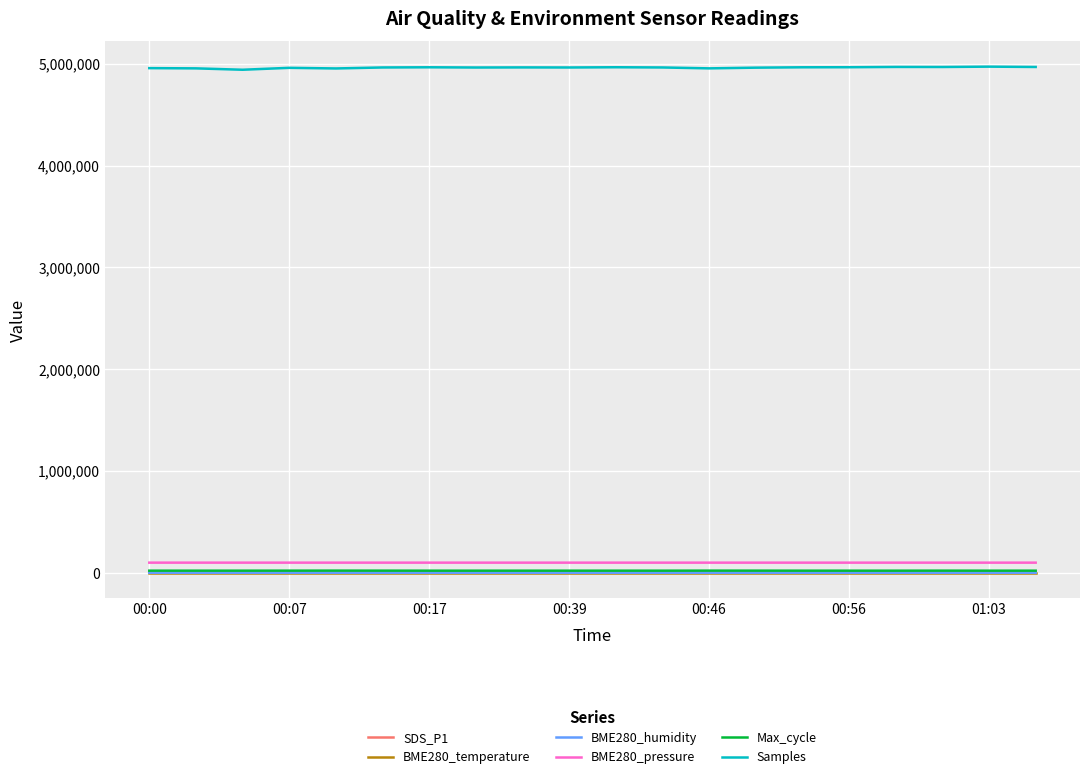

At how many categories does at least one series exceed 3021284?

20